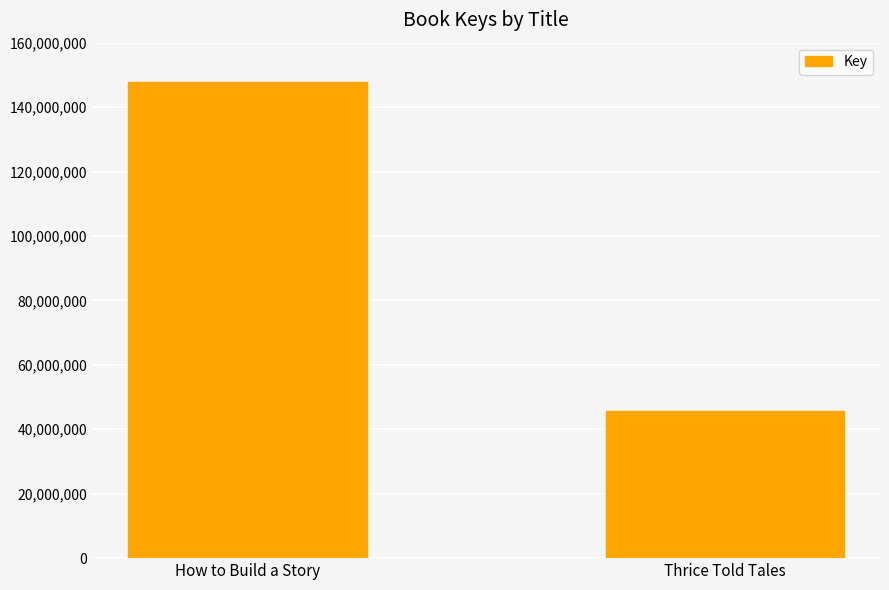

What is the average value?

96789260